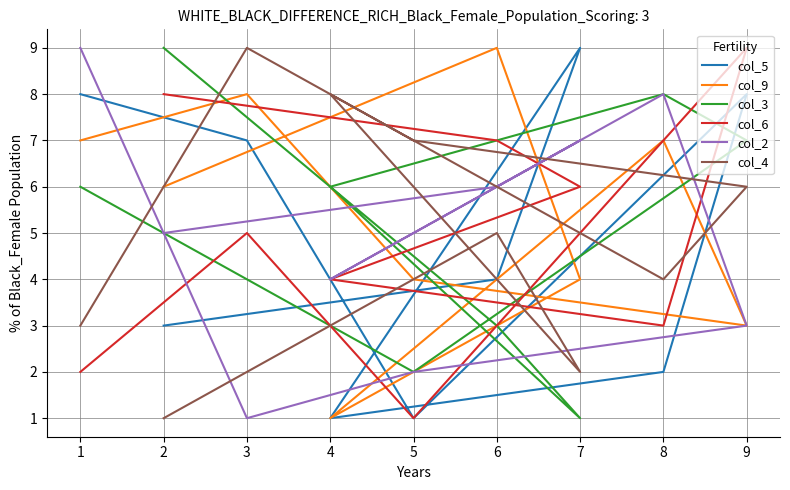

What is the sum of all col_2 values?

45